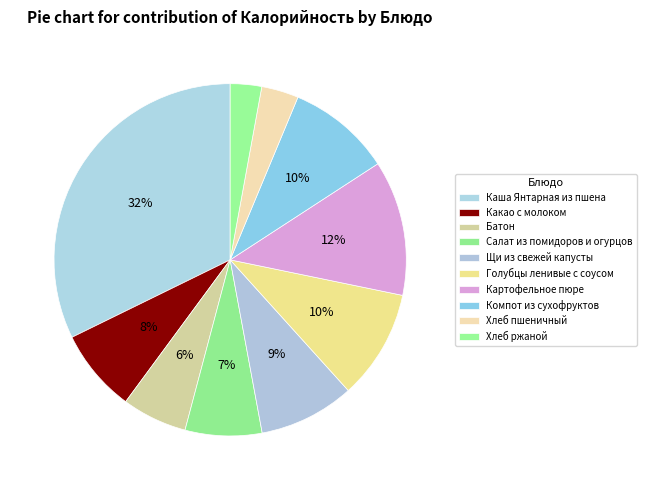

Count the number of slices in the pie.

10